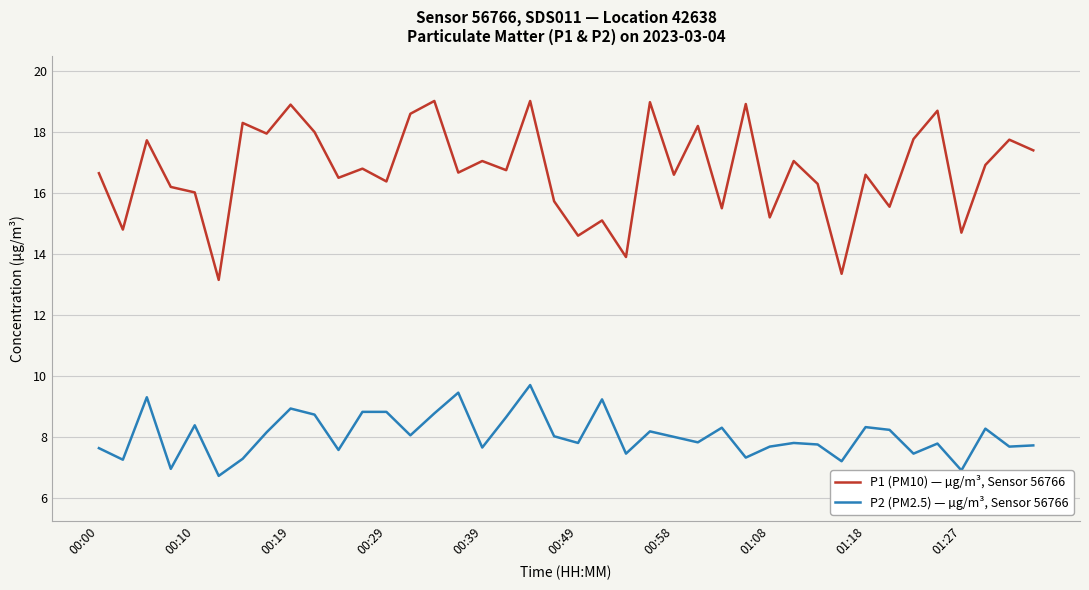

What is the minimum value shown in the chart?

6.7